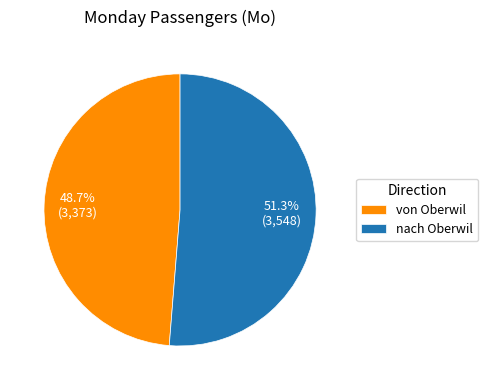

Between von Oberwil and nach Oberwil, which is larger?

nach Oberwil